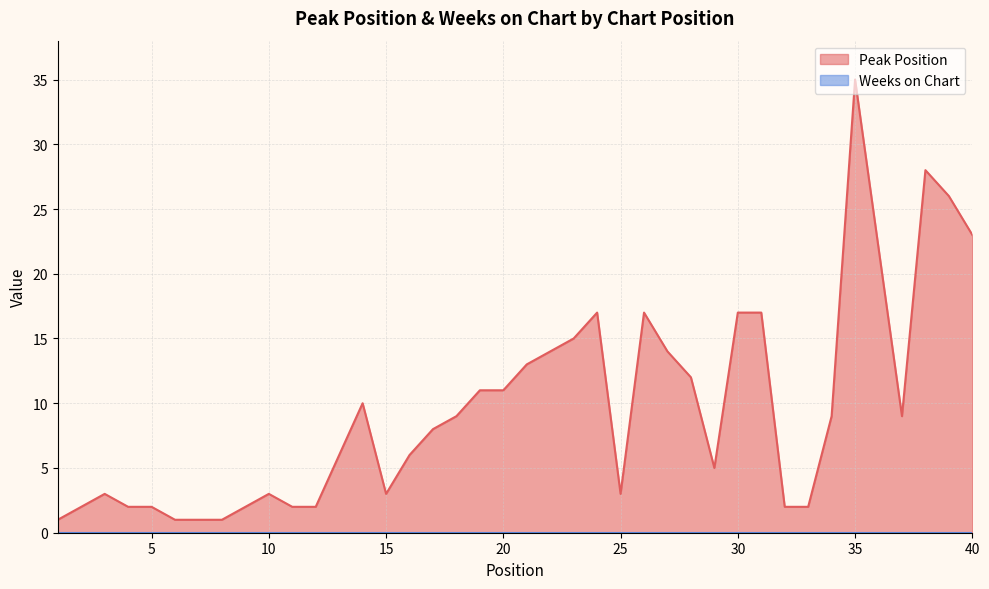

What is the value of the 37th point from the left?

9